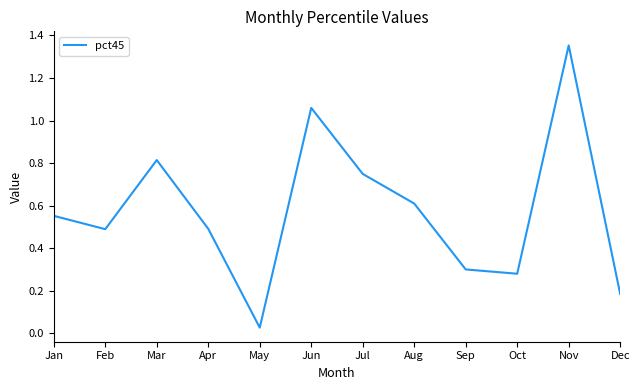

The value at Aug is 0.2. True or false?

False